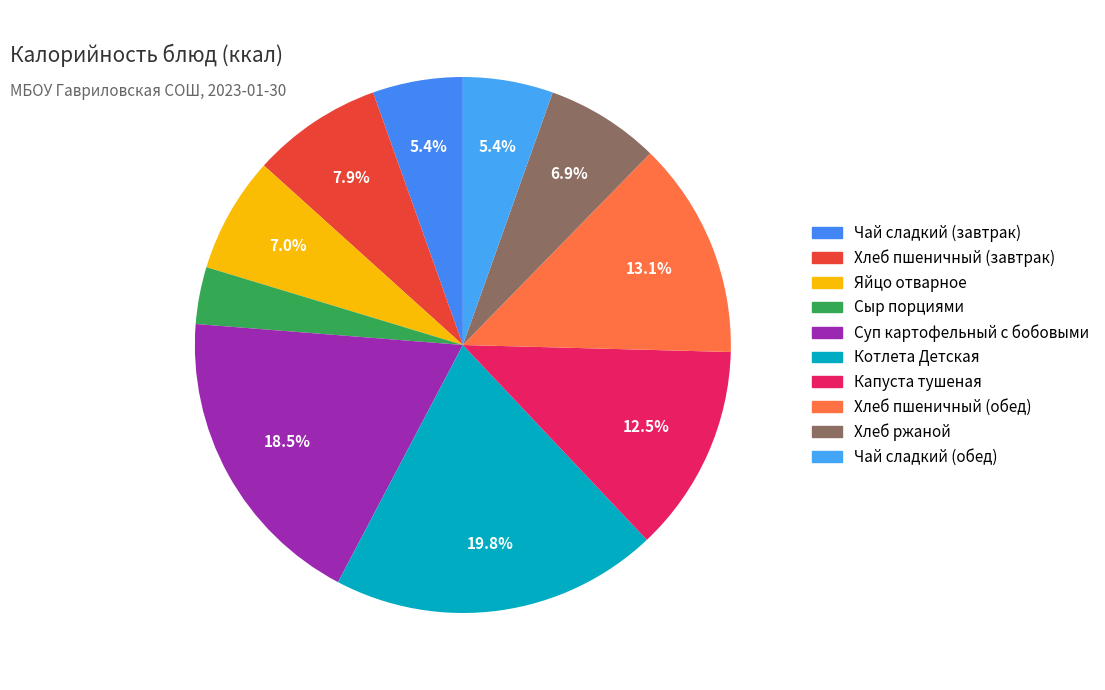

Count the number of slices in the pie.

10